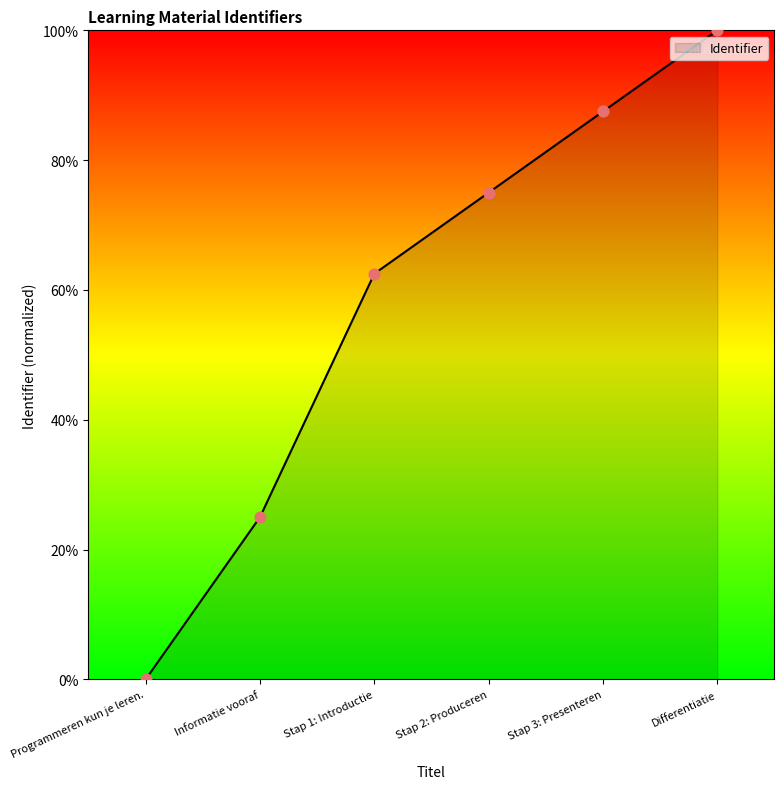

Which has a higher value, Stap 3: Presenteren or Stap 1: Introductie?

Stap 3: Presenteren